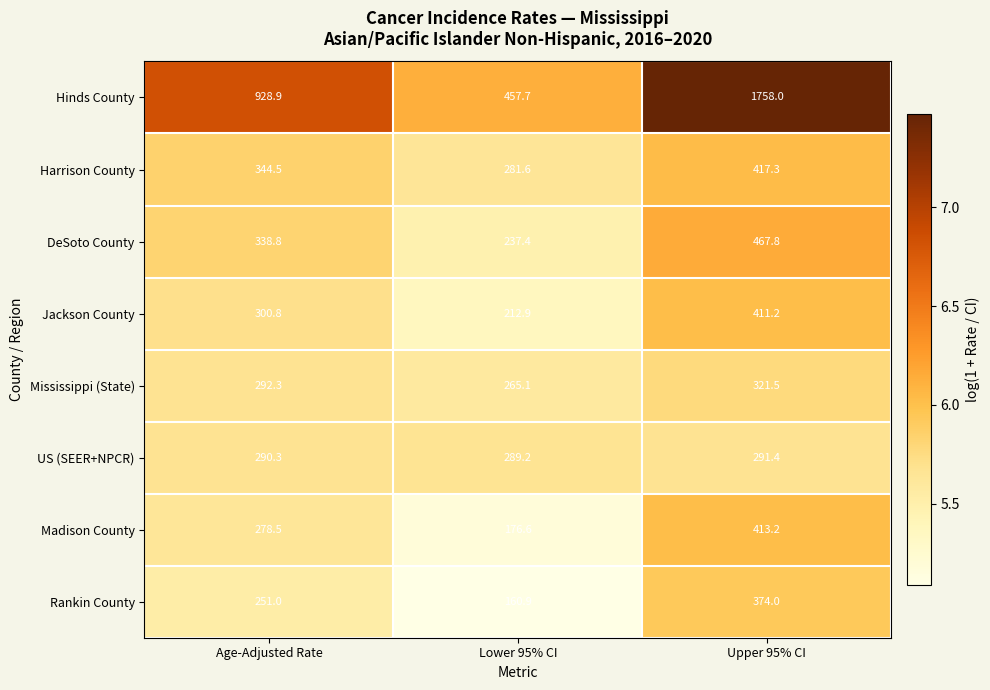

Which series has the largest total across all categories?

Hinds County